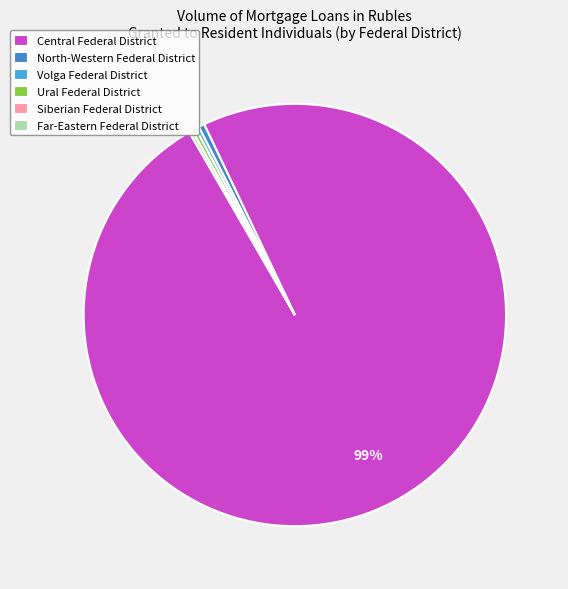

The North-Western Federal District slice represents 1% of the pie. True or false?

False